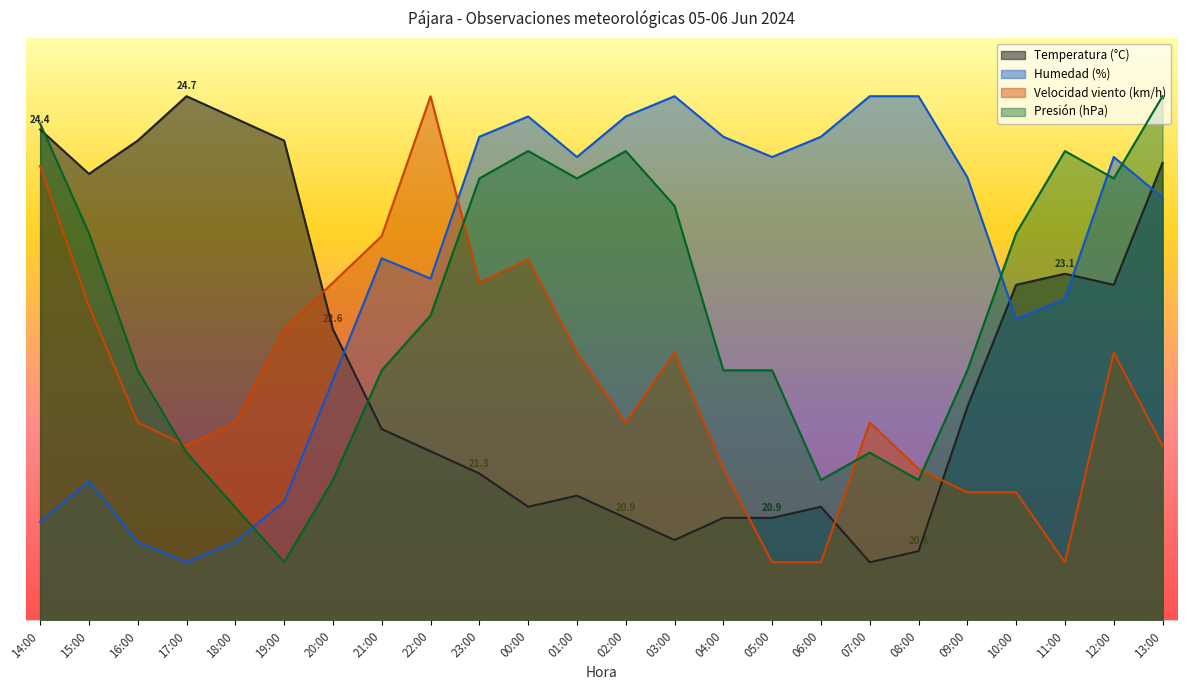

What is the approximate value of Humedad (%) at 08:00?

90.0